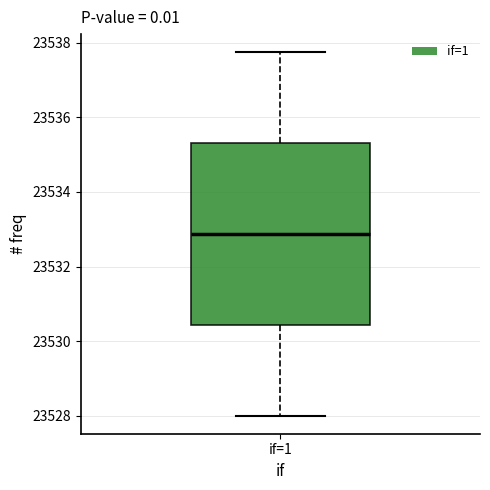

Read this box plot against the y-axis: the position of the median line, the range covered by the box, and the ends of both whiskers. The values are not printed on the chart, so give them approximately, as read against the axis.

median 23532.8, box 23530.4 to 23535.4, whiskers 23528.0 to 23537.8